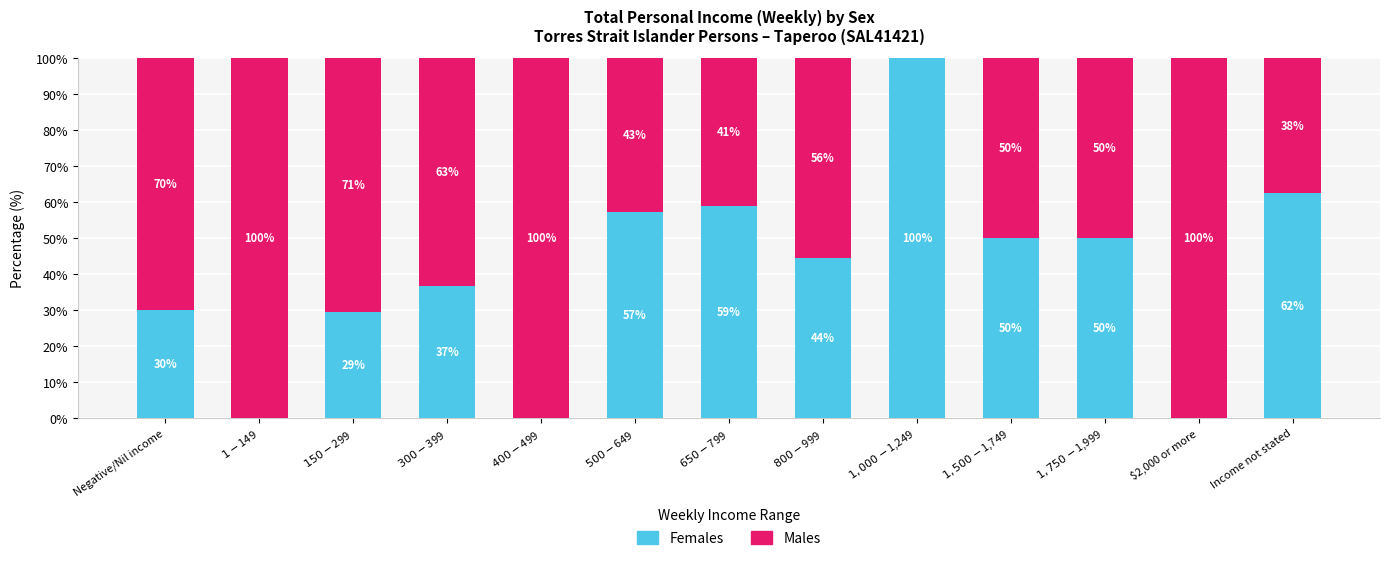

Is it true that Females equals 0.0 at $2,000 or more?

True